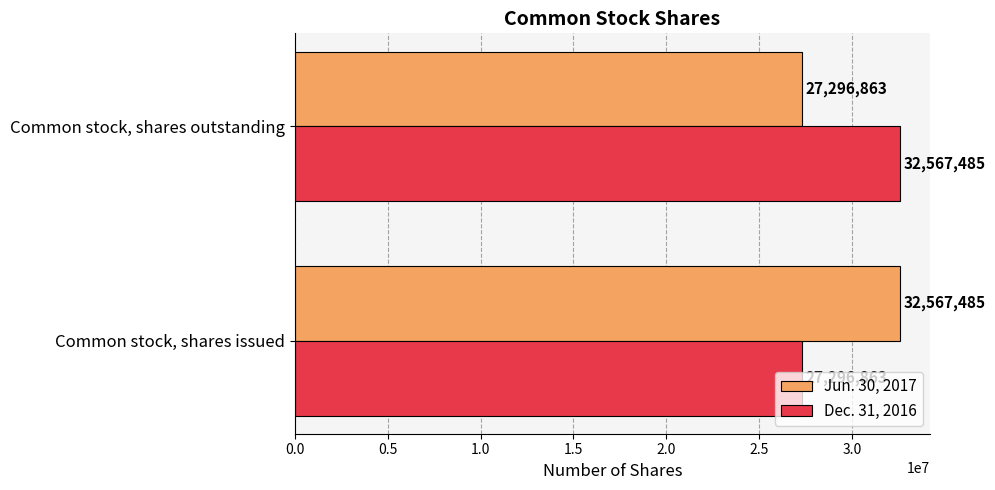

What is the highest value of the Dec. 31, 2016 series?

32567485